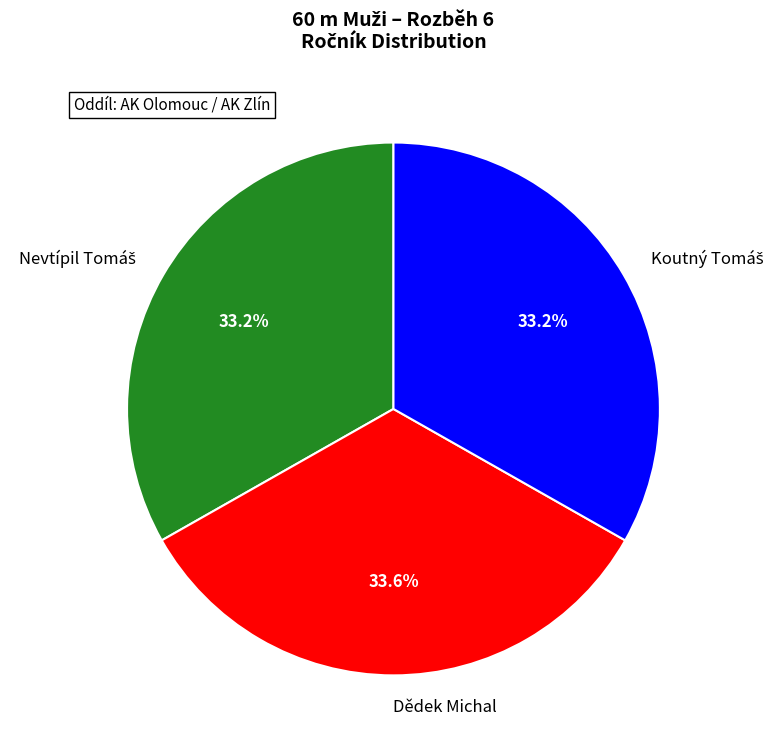

Does Dědek Michal represent more than half of the total?

No